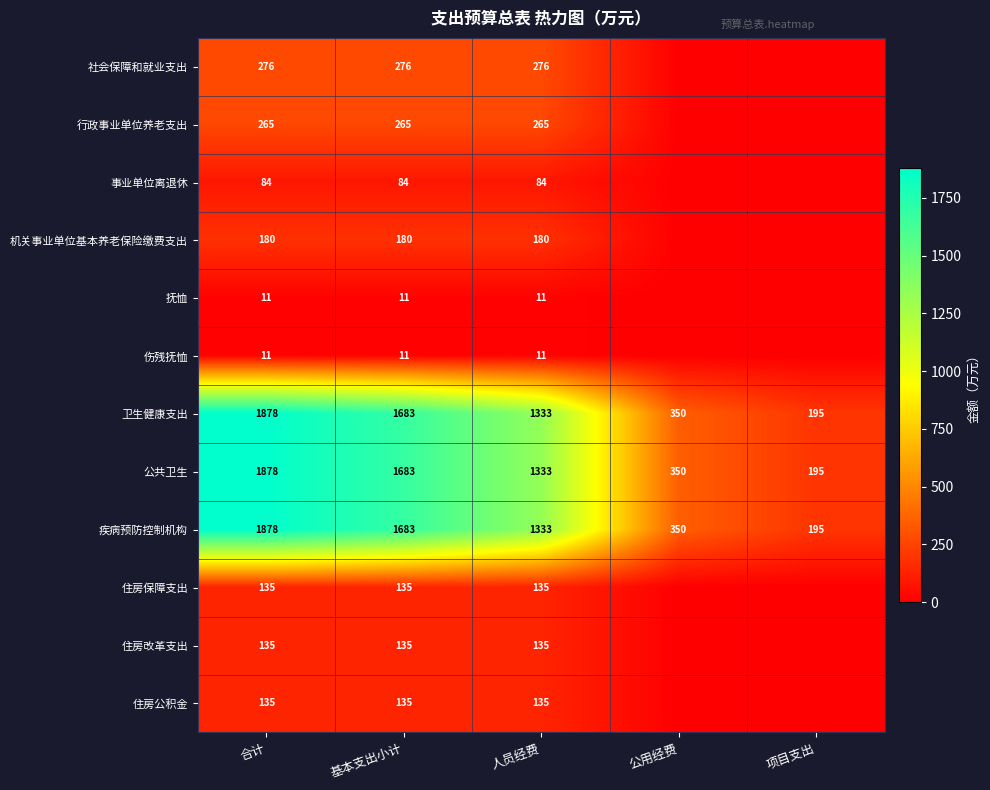

What is the difference between the highest and lowest values at 人员经费?

1322